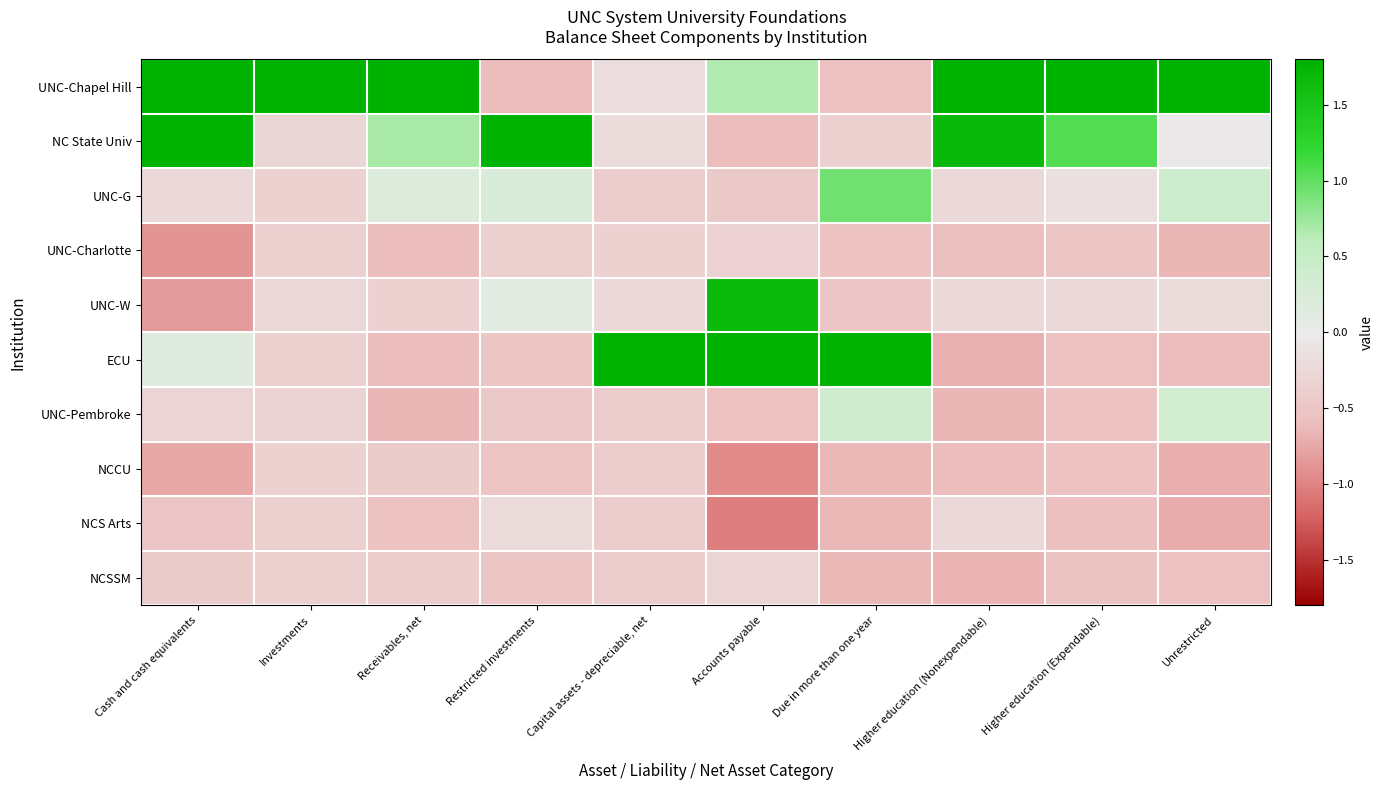

Between Investments and Higher education (Nonexpendable), which series saw the biggest shift?

NC State Univ